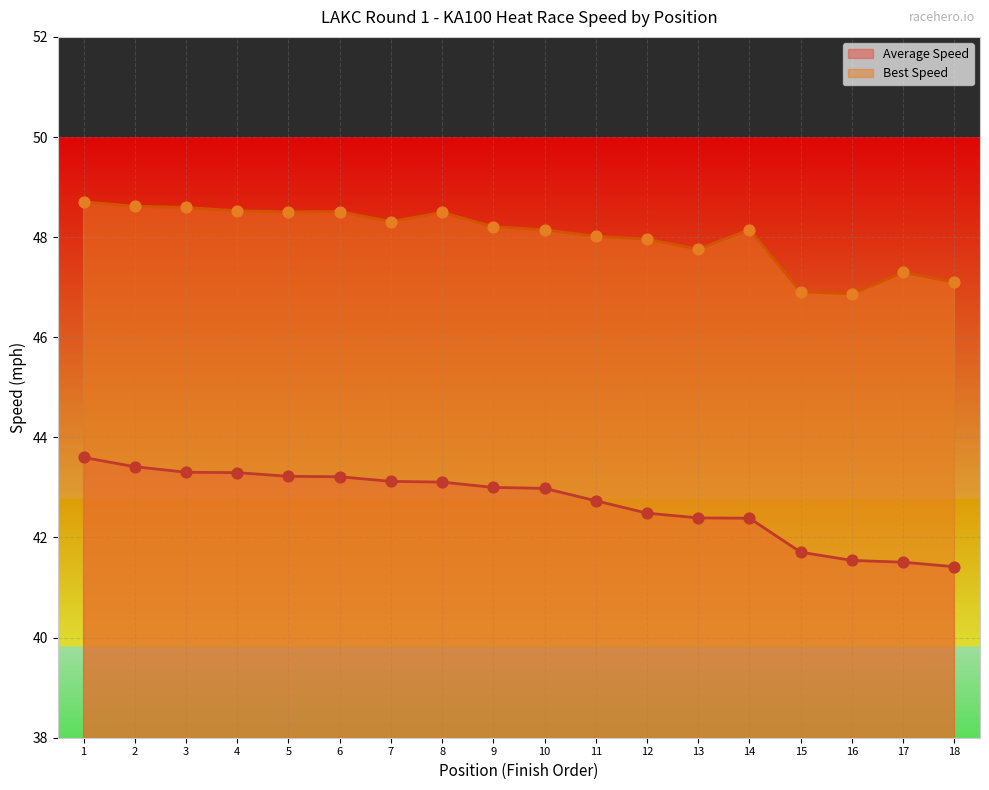

Which series has the largest total across all categories?

Best Speed